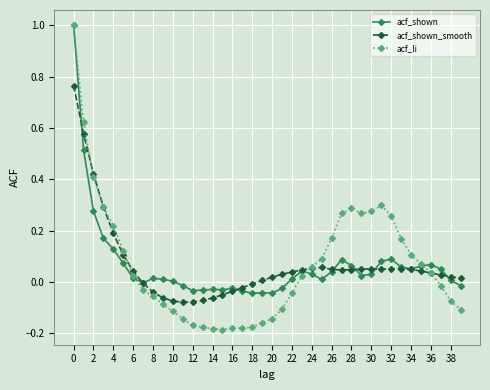

Which series has the widest spread of values?

acf_li